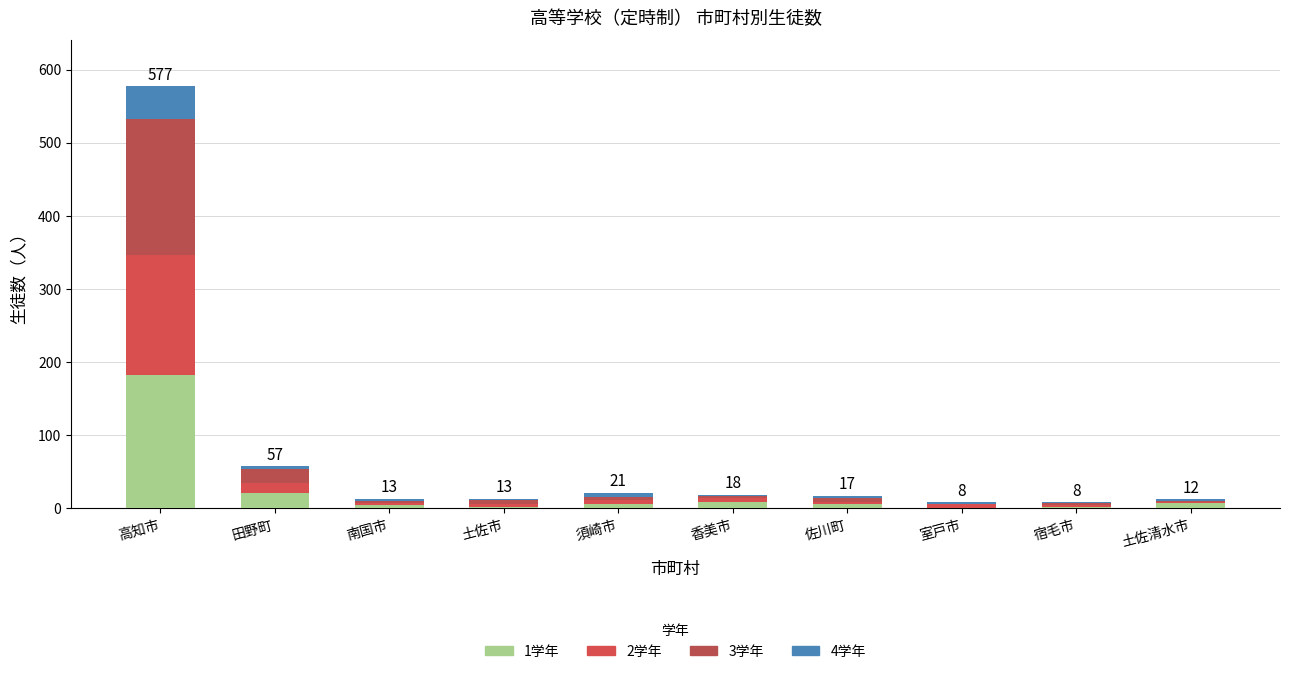

What is the average value of the 4学年 series?

7